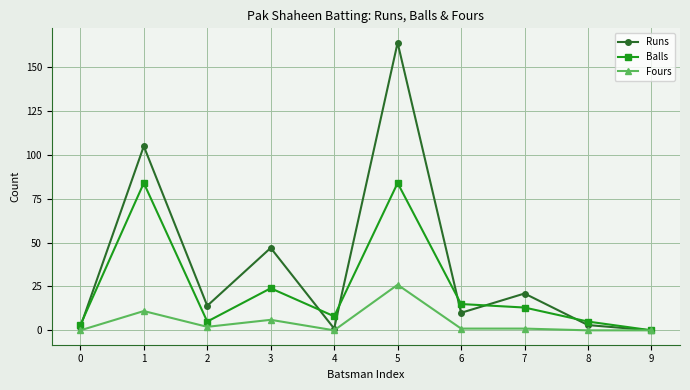

Rank the series by their average value, from highest to lowest.

Runs, Balls, Fours